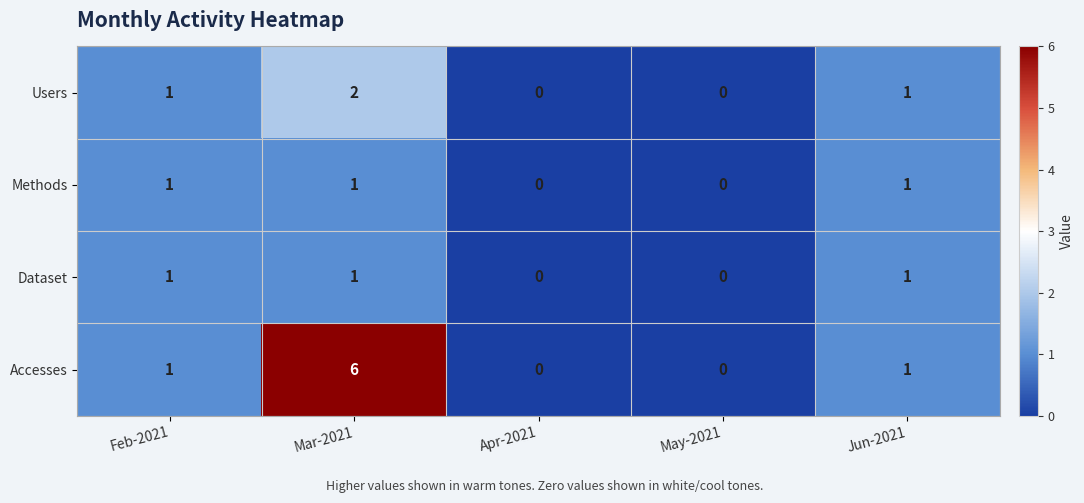

What is the sum of all Methods values?

3